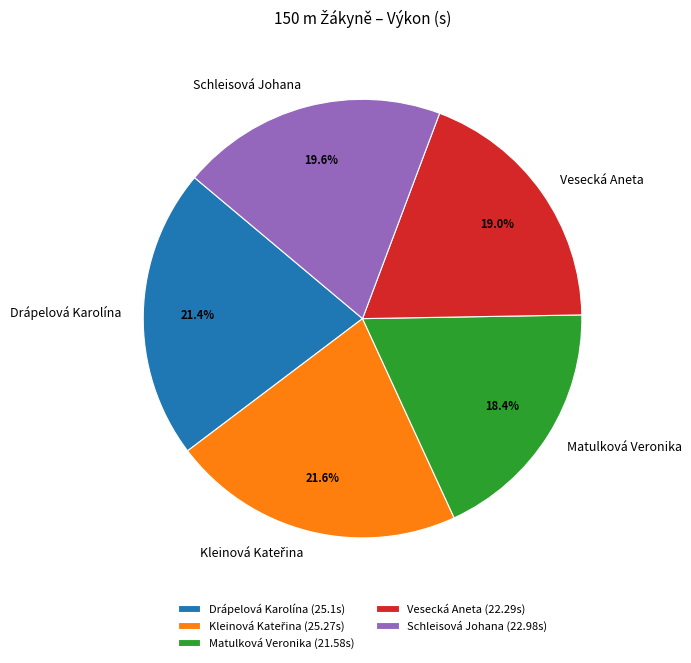

Is Drápelová Karolína the majority of the pie?

No